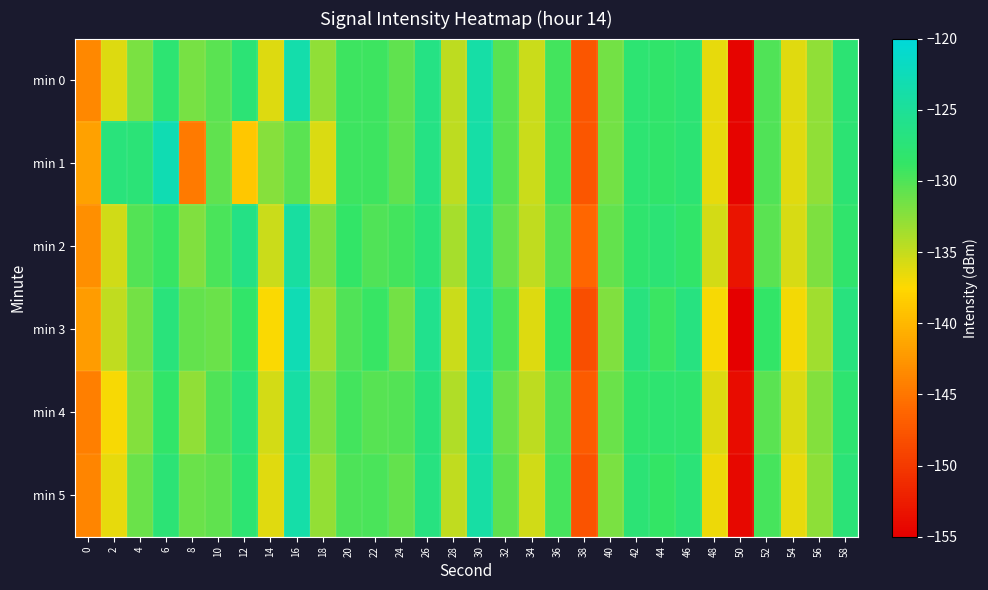

Reading right to left, list all the values displayed in this chart.

min 0: 58=-127.8	56=-132.8	54=-136.2	52=-130.0	50=-154.5	48=-136.4	46=-127.8	44=-128.4	42=-127.8	40=-131.6	38=-147.6	36=-129.5	34=-135.3	32=-130.3	30=-123.9	28=-134.6	26=-126.5	24=-130.8	22=-129.3	20=-129.2	18=-132.8	16=-123.5	14=-136.1	12=-127.6	10=-130.4	8=-131.7	6=-127.8	4=-131.9	2=-136.1	0=-143.6
min 1: 58=-127.8	56=-132.8	54=-136.2	52=-130.0	50=-154.5	48=-136.4	46=-127.8	44=-128.4	42=-127.8	40=-131.6	38=-147.6	36=-129.5	34=-135.3	32=-130.3	30=-123.9	28=-134.6	26=-126.5	24=-130.8	22=-129.3	20=-129.2	18=-135.9	16=-130.5	14=-132.3	12=-138.8	10=-130.7	8=-144.7	6=-123.0	4=-127.5	2=-127.1	0=-141.6
min 2: 58=-128.3	56=-131.9	54=-135.8	52=-130.4	50=-153.1	48=-135.7	46=-128.5	44=-127.6	42=-128.1	40=-130.9	38=-146.2	36=-130.3	34=-134.9	32=-131.0	30=-124.7	28=-133.8	26=-127.3	24=-129.5	22=-130.1	20=-128.7	18=-131.9	16=-124.3	14=-135.2	12=-126.4	10=-129.8	8=-132.1	6=-128.9	4=-130.2	2=-135.5	0=-143.0
min 3: 58=-126.9	56=-133.5	54=-137.0	52=-128.7	50=-155.1	48=-137.2	46=-126.8	44=-129.1	42=-126.9	40=-132.1	38=-148.3	36=-128.7	34=-136.1	32=-129.8	30=-124.2	28=-135.2	26=-125.8	24=-131.5	22=-128.9	20=-130.0	18=-133.4	16=-122.8	14=-137.3	12=-128.5	10=-131.2	8=-130.9	6=-127.2	4=-131.5	2=-134.8	0=-142.1
min 4: 58=-128.0	56=-132.3	54=-135.9	52=-130.5	50=-153.9	48=-136.0	46=-128.1	44=-128.0	42=-128.3	40=-131.2	38=-147.1	36=-130.0	34=-134.7	32=-131.2	30=-123.5	28=-134.1	26=-127.0	24=-130.2	22=-130.3	20=-129.5	18=-132.1	16=-124.0	14=-135.7	12=-127.2	10=-130.1	8=-132.8	6=-128.5	4=-132.3	2=-137.1	0=-144.2
min 5: 58=-127.5	56=-132.6	54=-136.5	52=-129.6	50=-154.2	48=-136.7	46=-127.4	44=-128.8	42=-127.6	40=-131.8	38=-147.8	36=-129.7	34=-135.5	32=-130.6	30=-124.0	28=-134.8	26=-126.7	24=-130.9	22=-129.8	20=-129.9	18=-132.9	16=-123.7	14=-136.2	12=-127.9	10=-130.8	8=-131.2	6=-127.6	4=-131.1	2=-136.5	0=-143.8